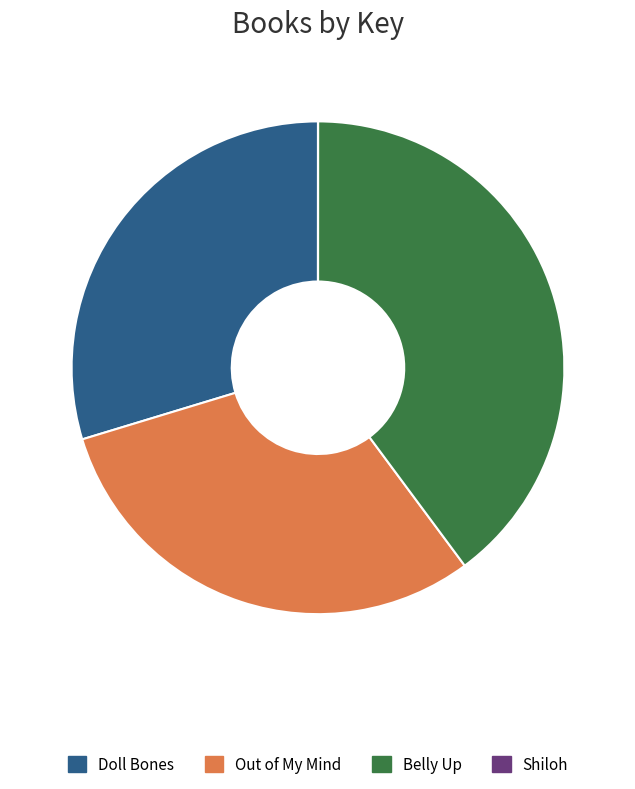

Does Out of My Mind represent more than half of the total?

No